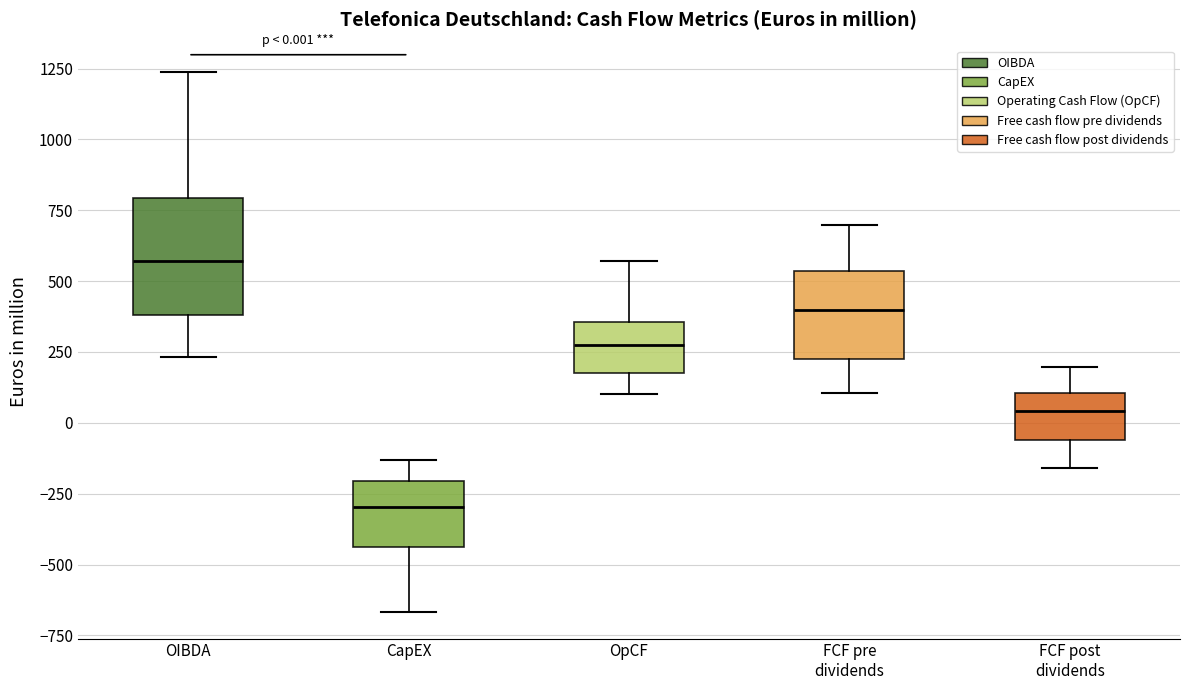

Which box is the tallest, from its lower edge to its upper edge?

OIBDA